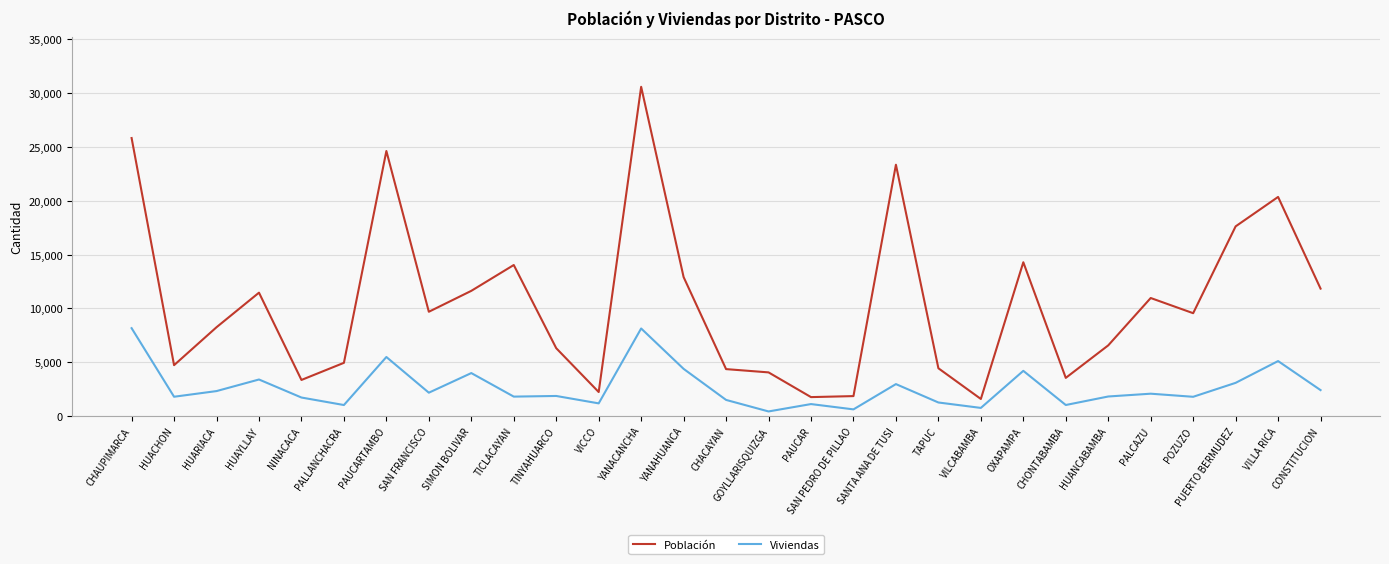

True or false: Viviendas and Población cross at least once.

False